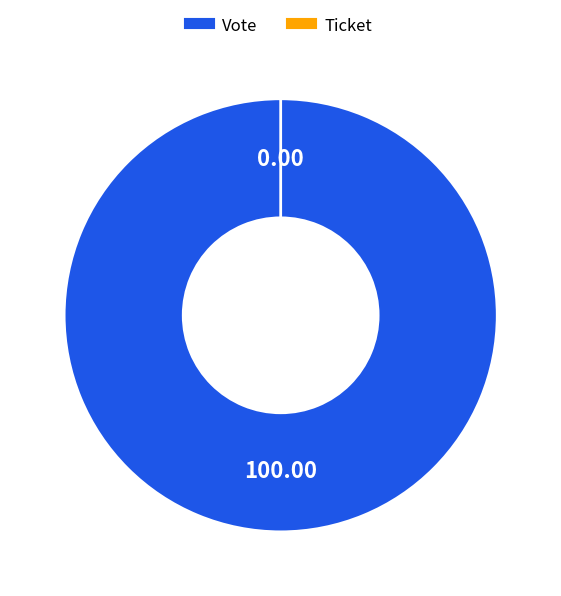

Between Vote and Ticket, which is larger?

Vote